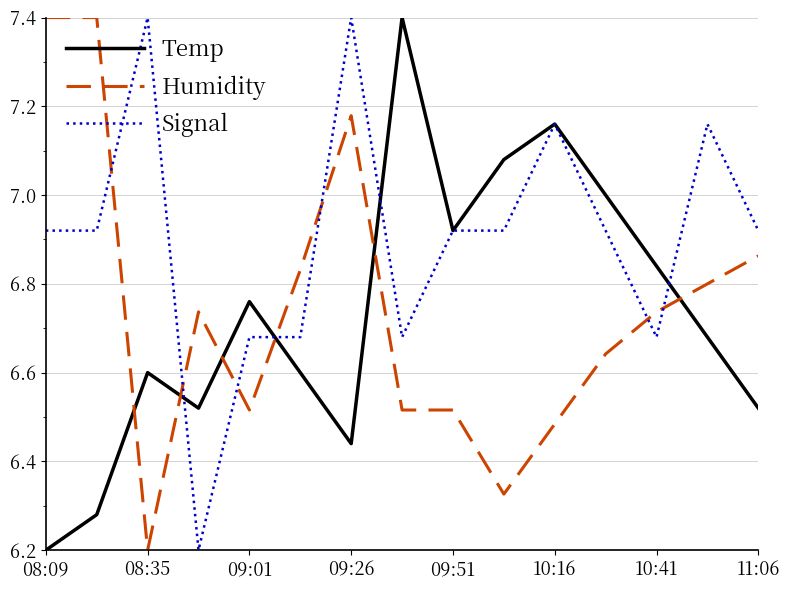

After their last crossing, which series has the higher values: Temp or Humidity?

Humidity